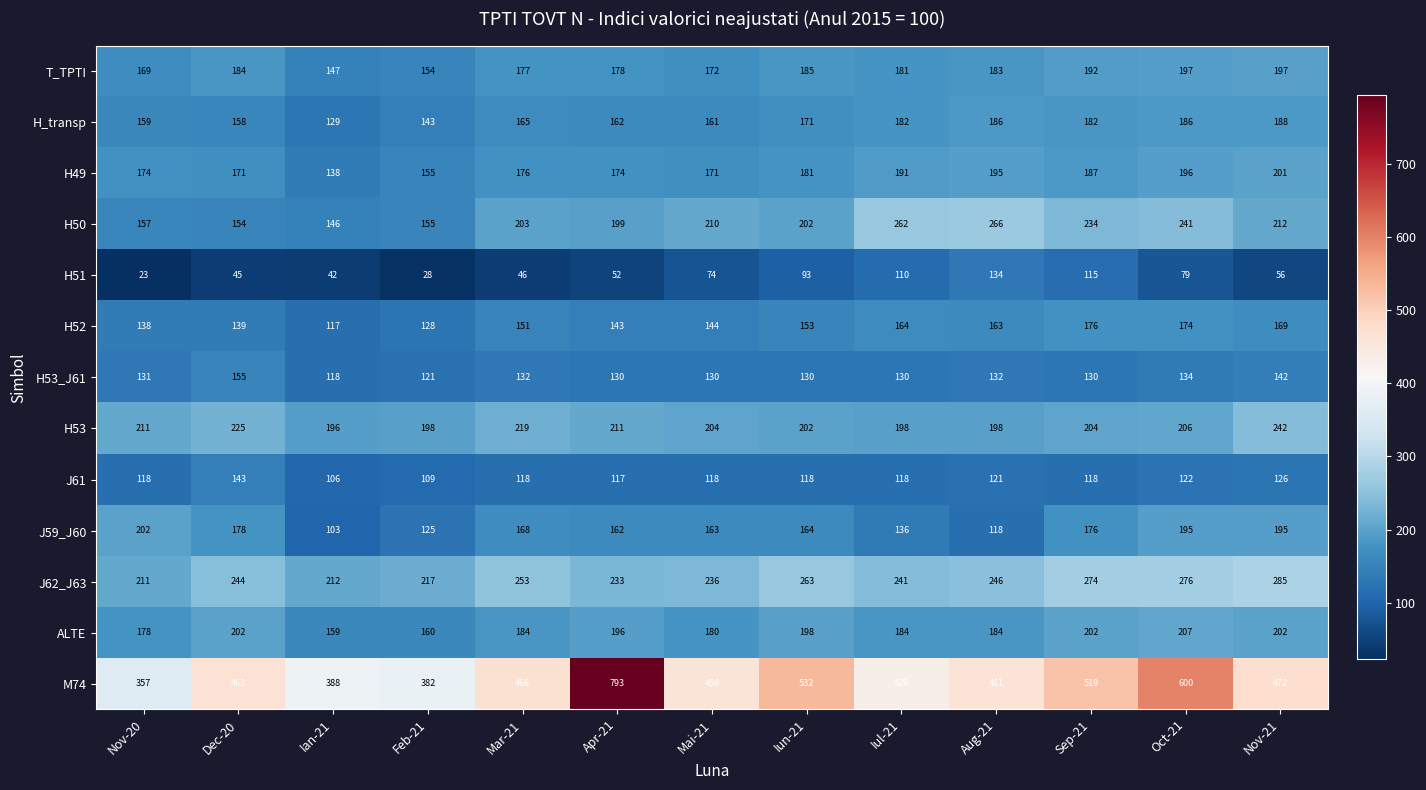

Count the number of categories in the chart.

13